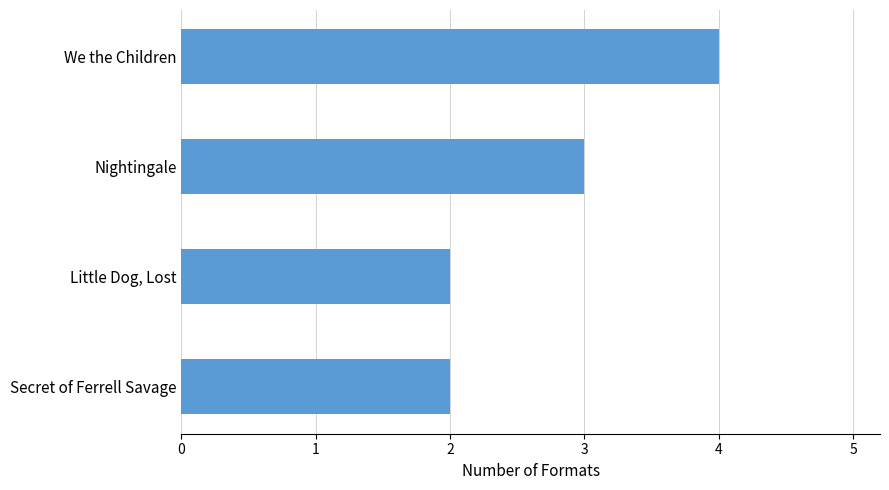

Count the values in the range 2 to 4.

4